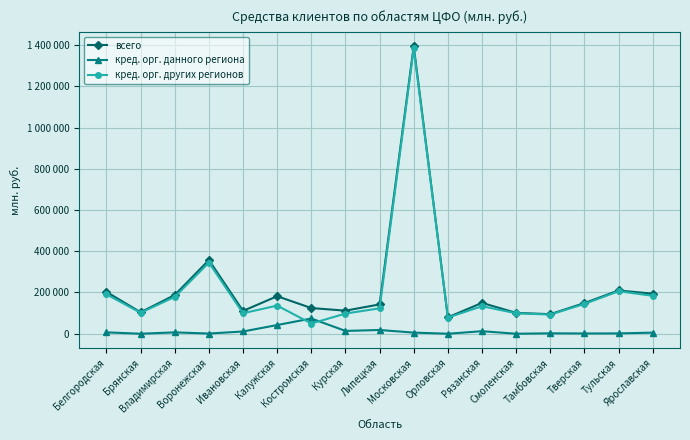

What is the difference between the maximum and second lowest values in the кред. орг. данного региона series?

73872